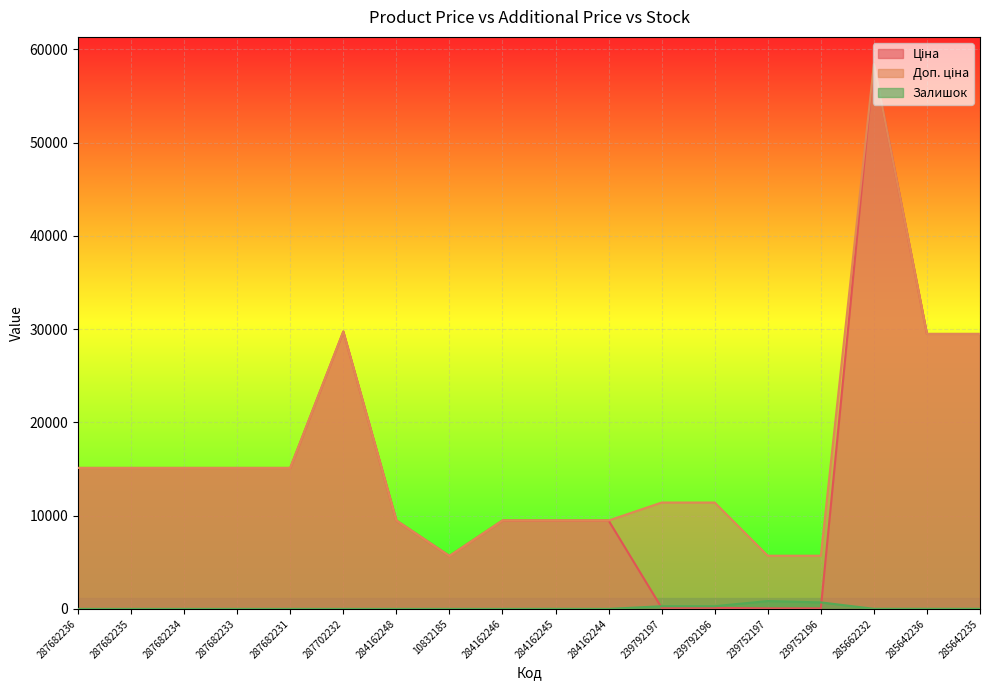

What is the sum of all Залишок values?

2167.0